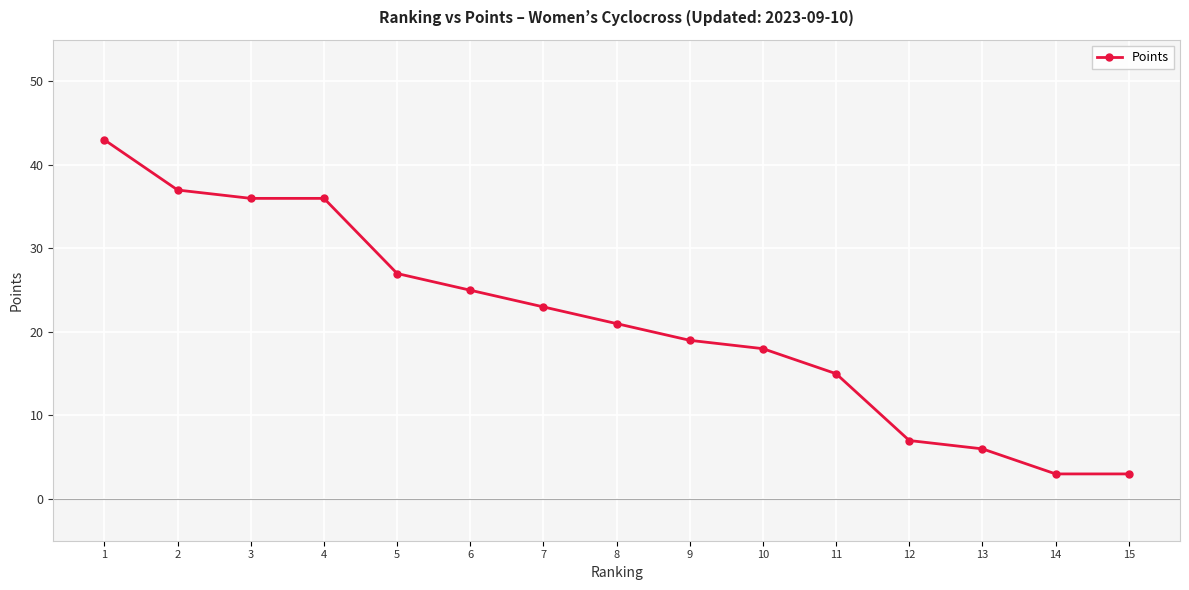

What is the change in value from 9 to 12?

-12